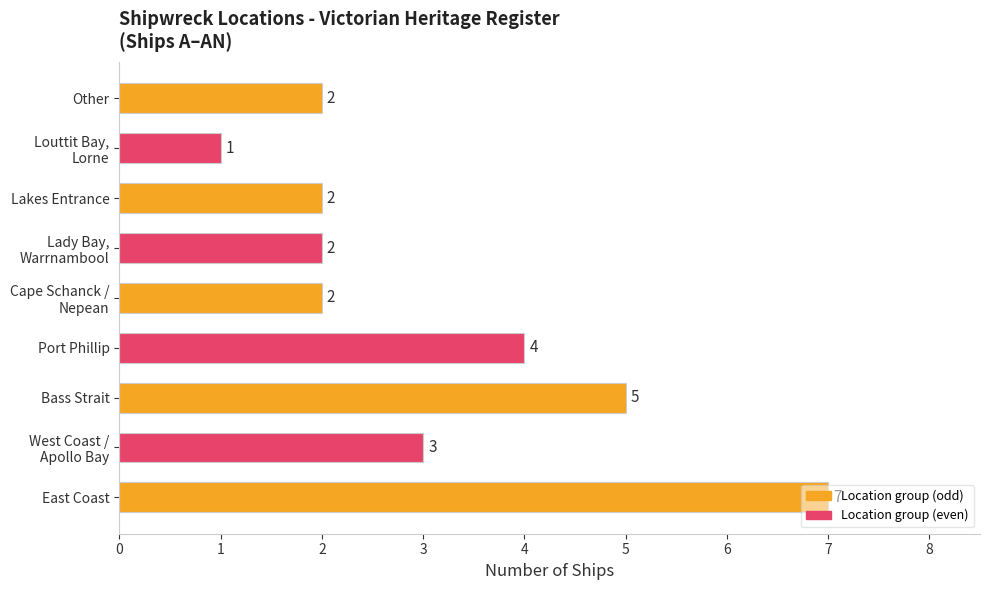

Does the chart contain stacked bars?

No